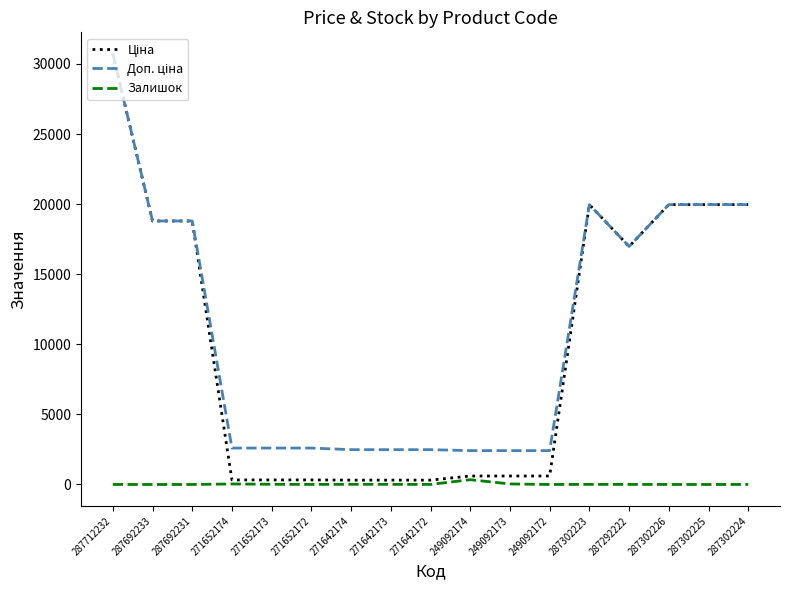

Which category has the highest value across all series?

287712232